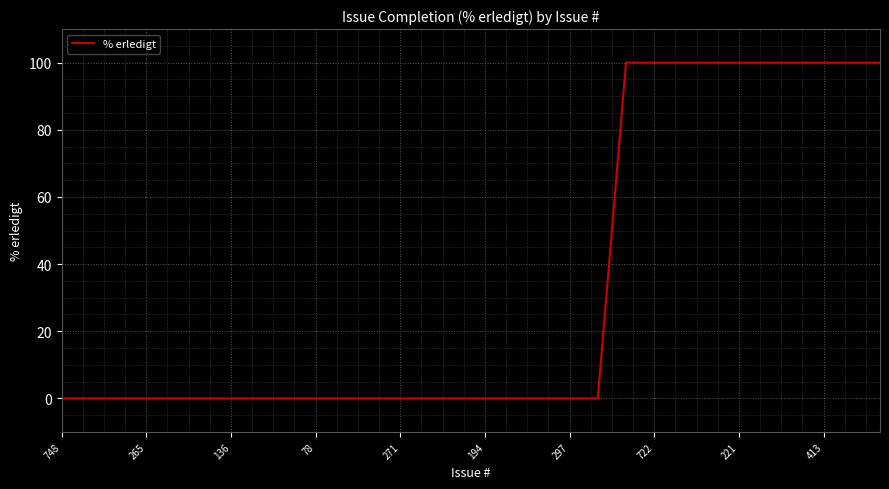

What is the sum of all values?

1000